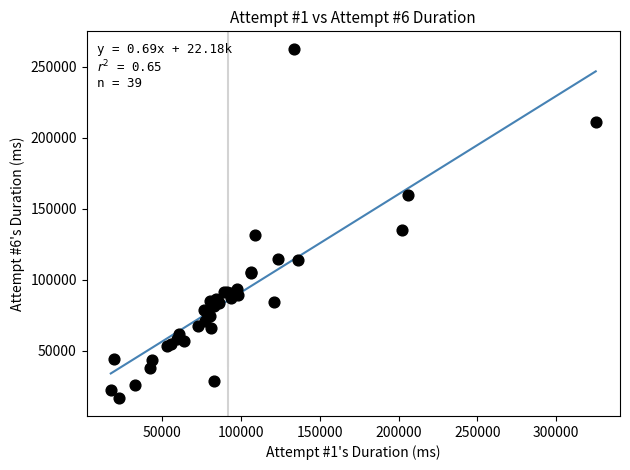

What Y value in the scatter plot is closest to 139616?

135316